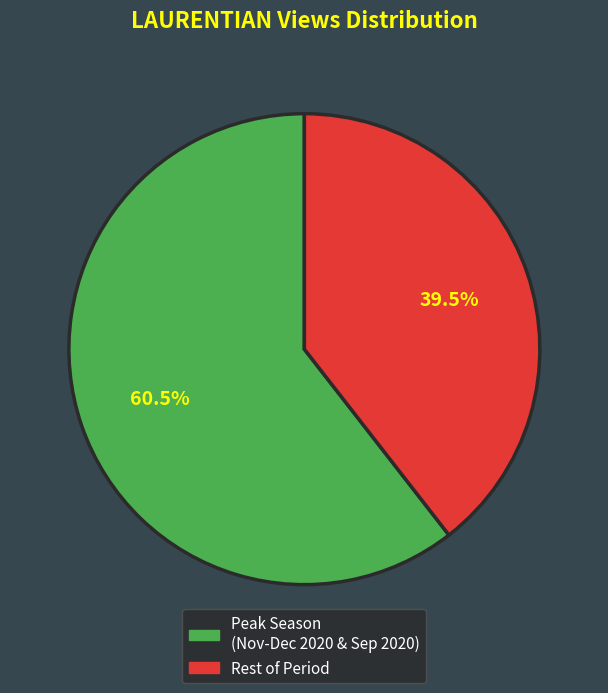

Is there any slice that represents more than half of the pie?

Yes